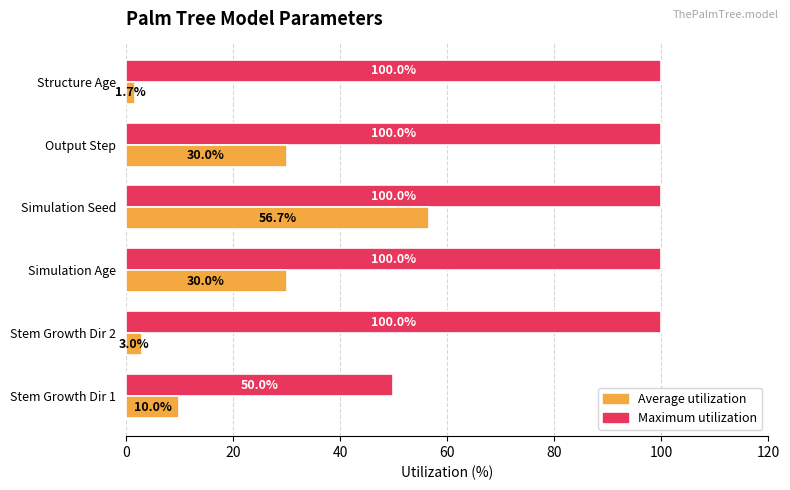

Which series has the widest spread of values?

Average utilization